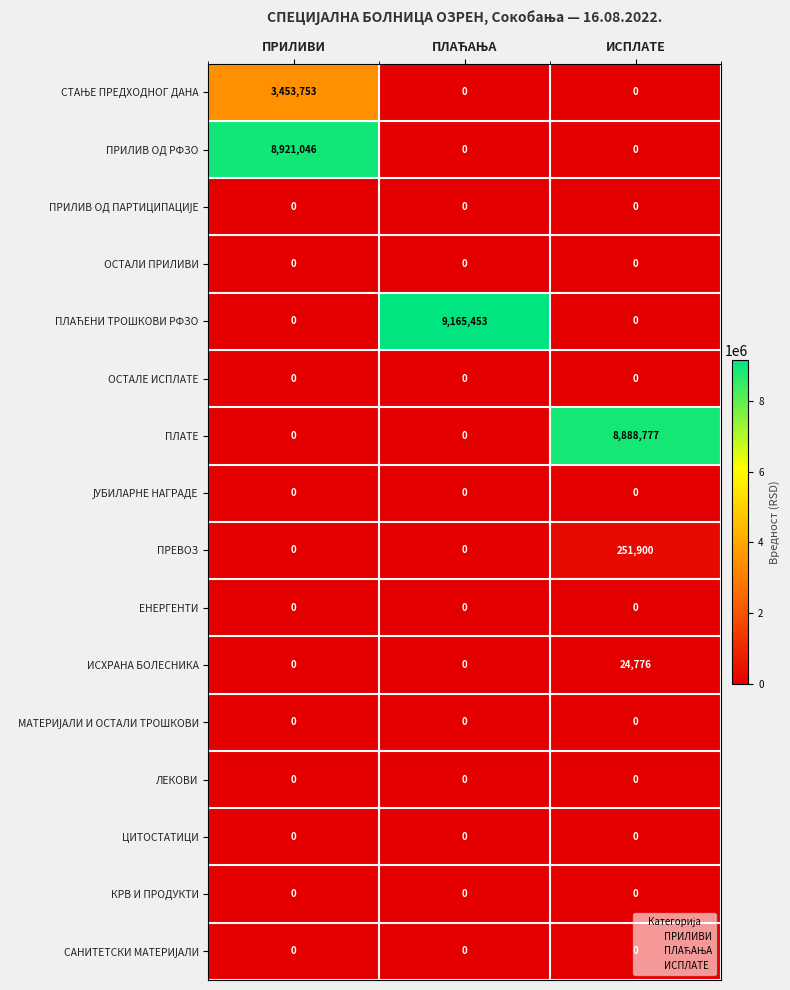

What is the difference between the highest and lowest values at ПРИЛИВИ?

8921046